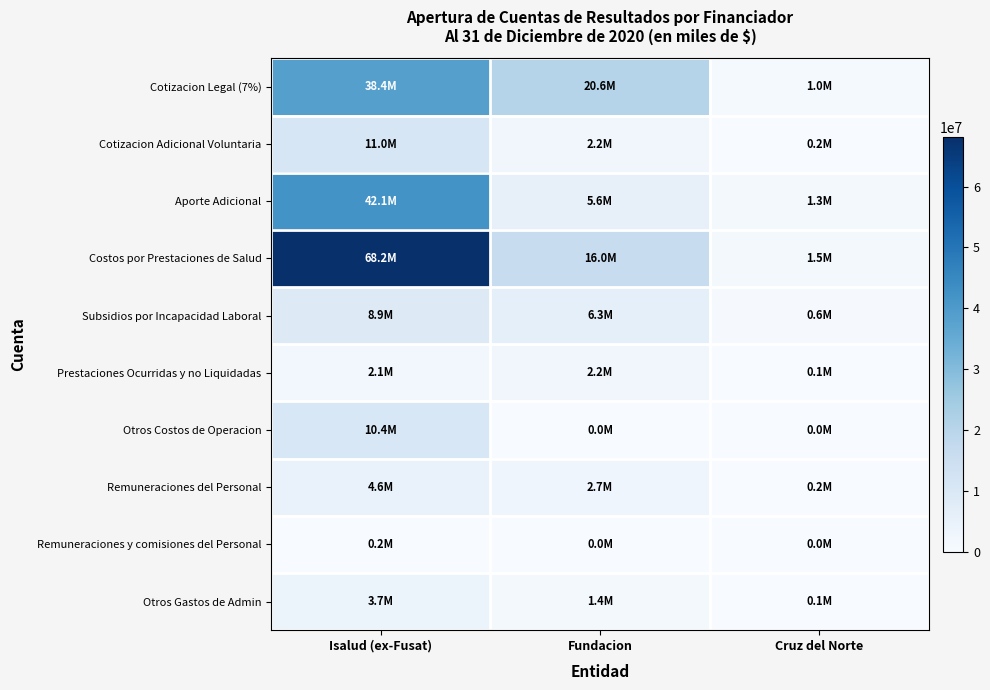

At which category is the sum across all series the highest?

Isalud (ex-Fusat)